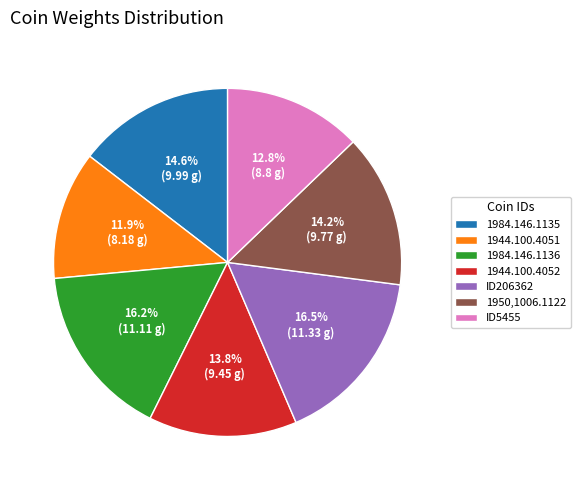

What percentage is NOT represented by ID5455?

87.2%